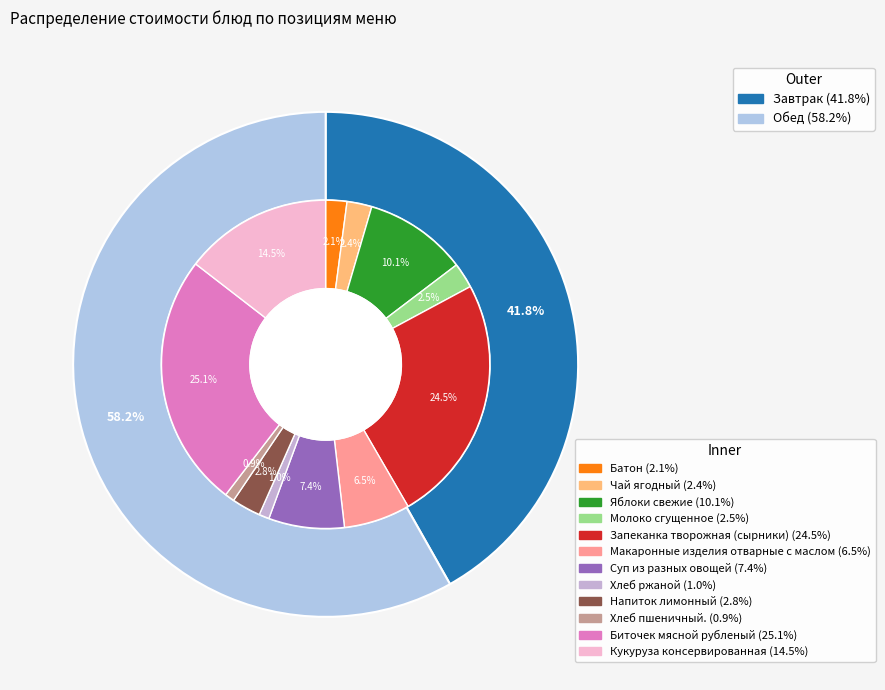

What percentage is the Хлеб ржаной slice, to the nearest percent?

1%